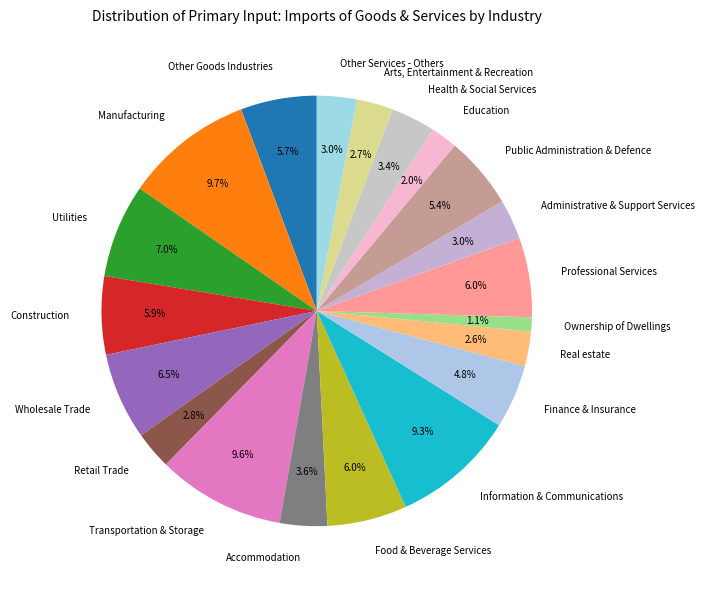

How much of the chart is everything except Utilities?

93.0%